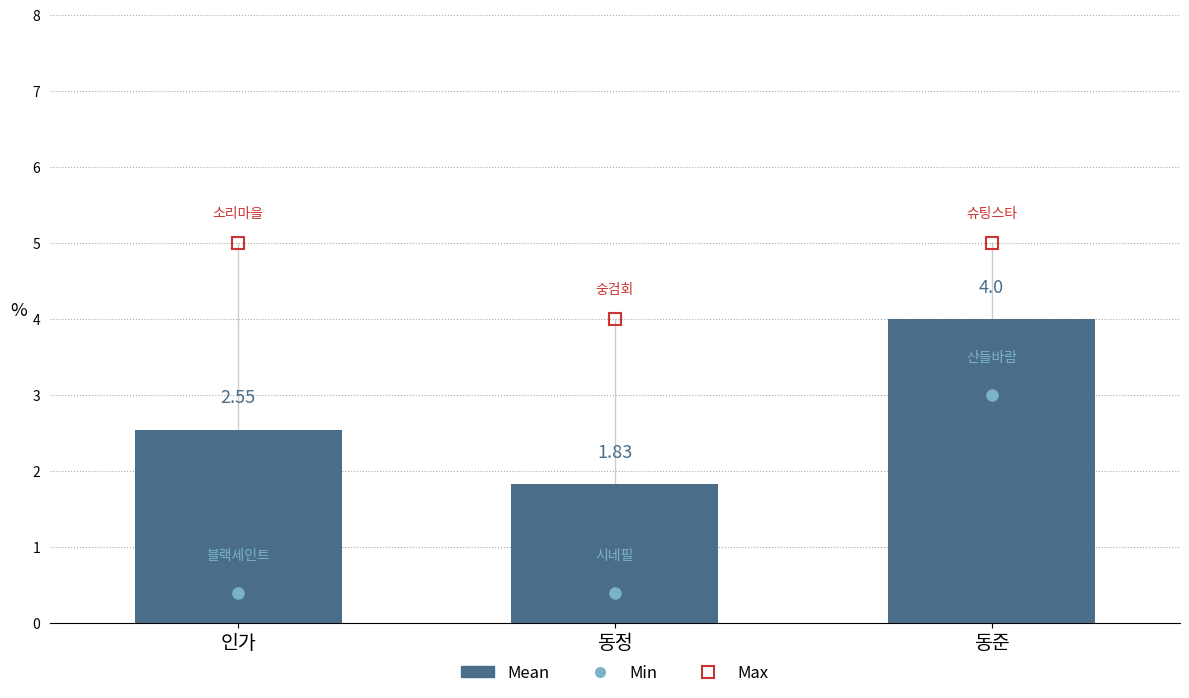

Which label corresponds to the largest value in the chart?

동준